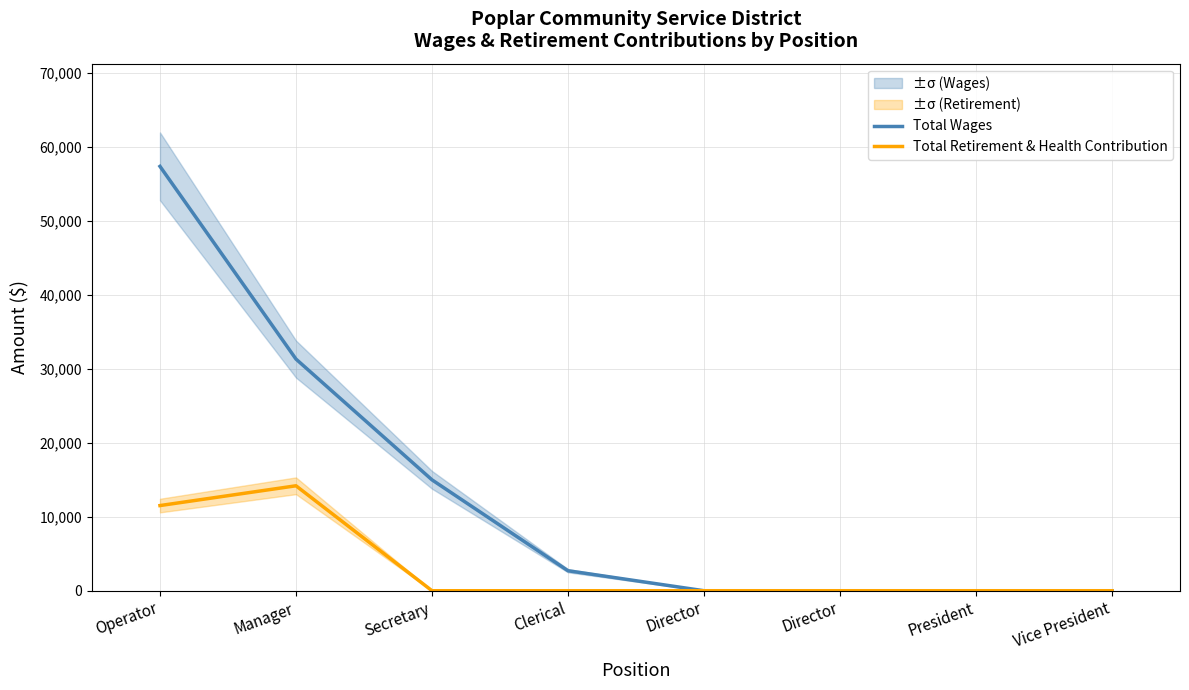

What is the difference between the second highest and minimum values in the Total Retirement & Health Contribution series?

11509